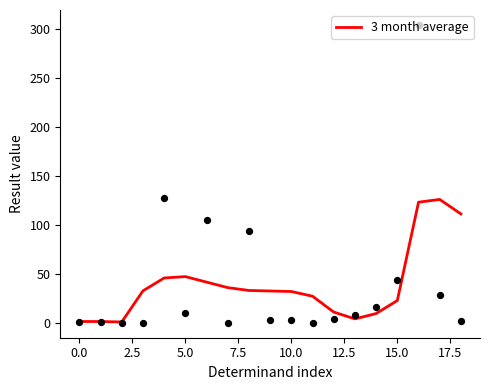

Which has a higher value, 18 or 10?

18